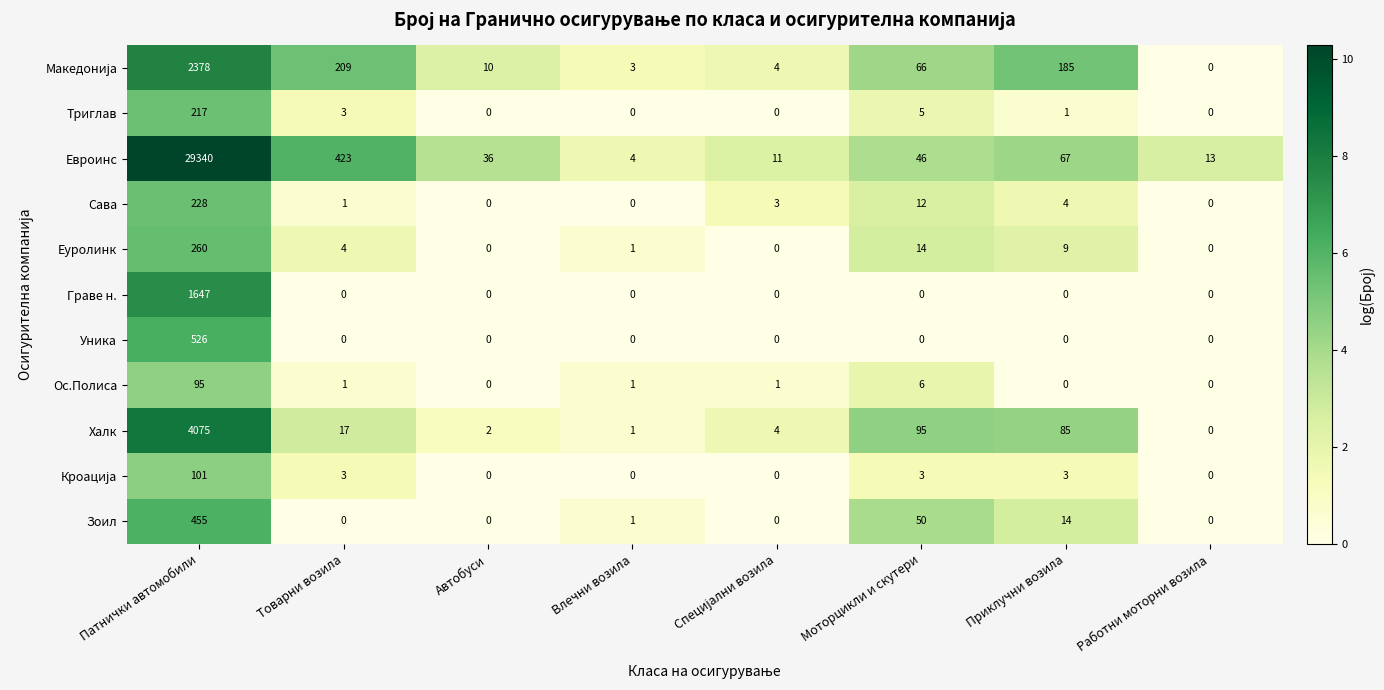

What is the greatest value displayed?

29340